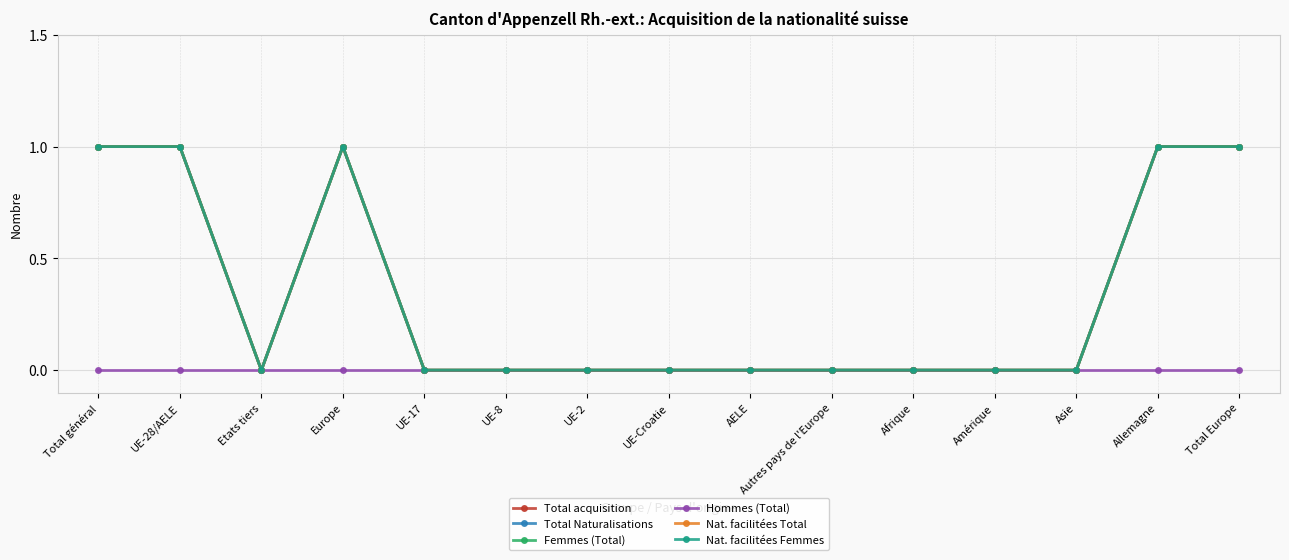

What is the label of the 4th point from the left?

Europe